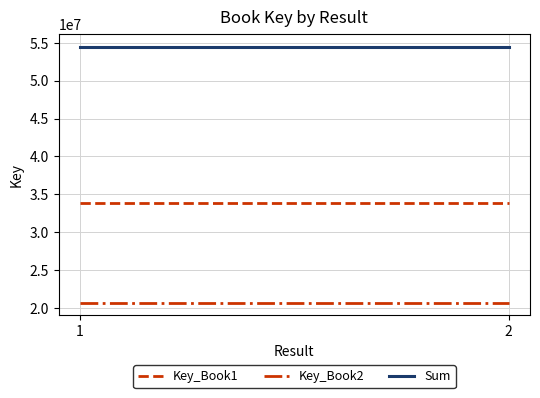

The value of Key_Book2 at 1 is 20692221. True or false?

True